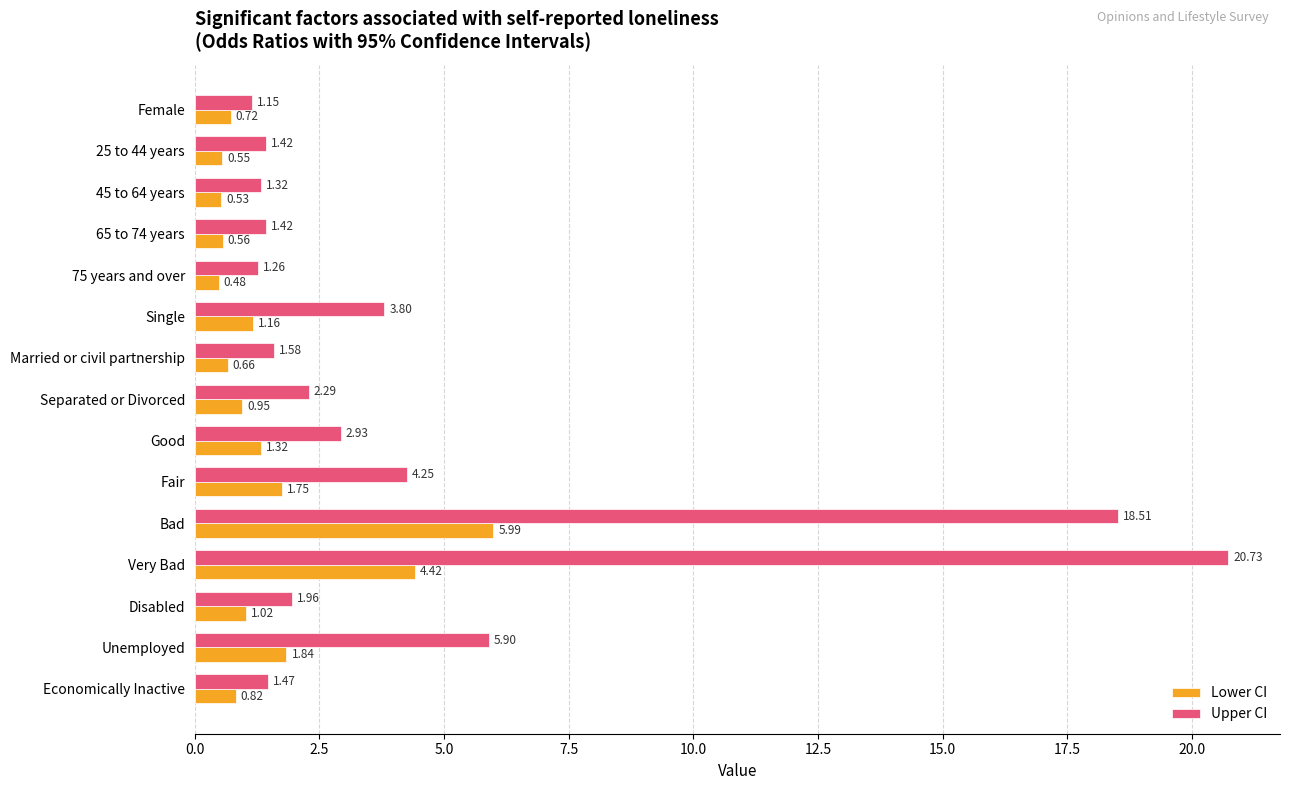

Between 25 to 44 years and Fair, which series saw the biggest shift?

Upper CI